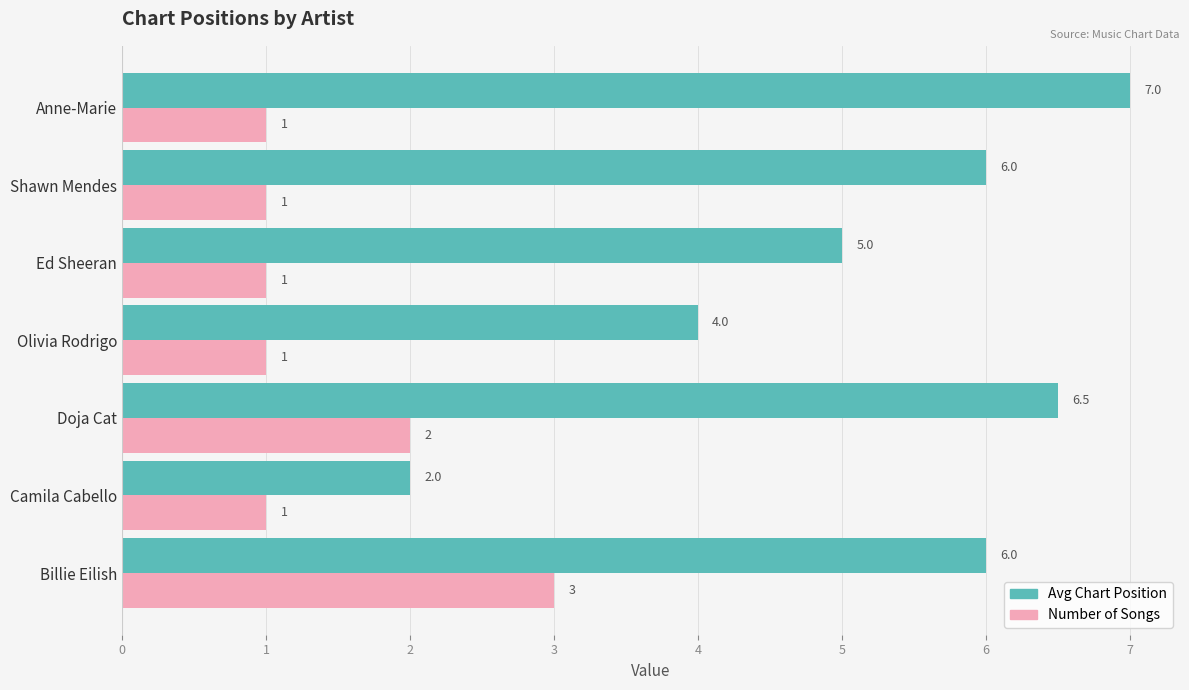

Which series has the widest spread of values?

Avg Chart Position